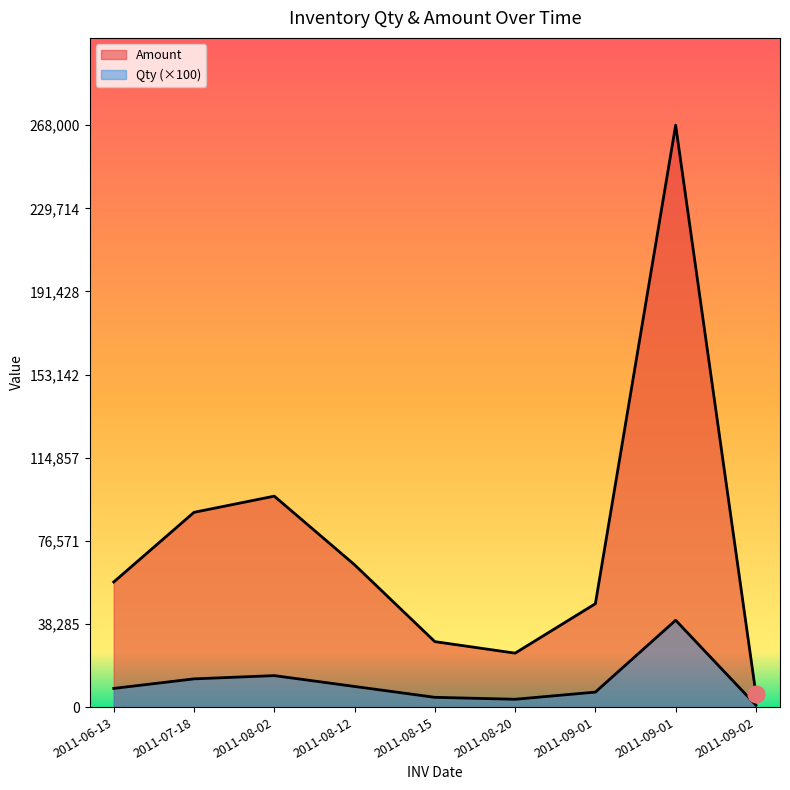

Rank the series by their average value, from lowest to highest.

Qty, Amount